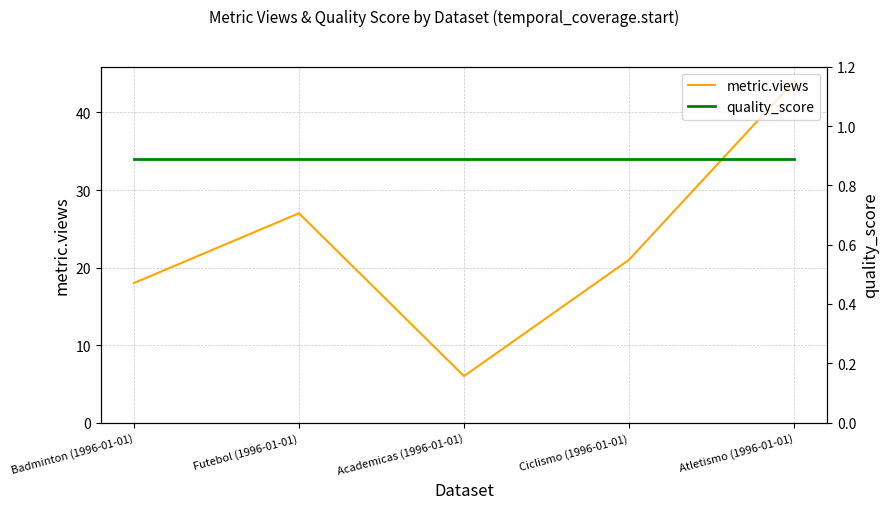

List the series in order of their peak value, highest first.

metric.views, quality_score